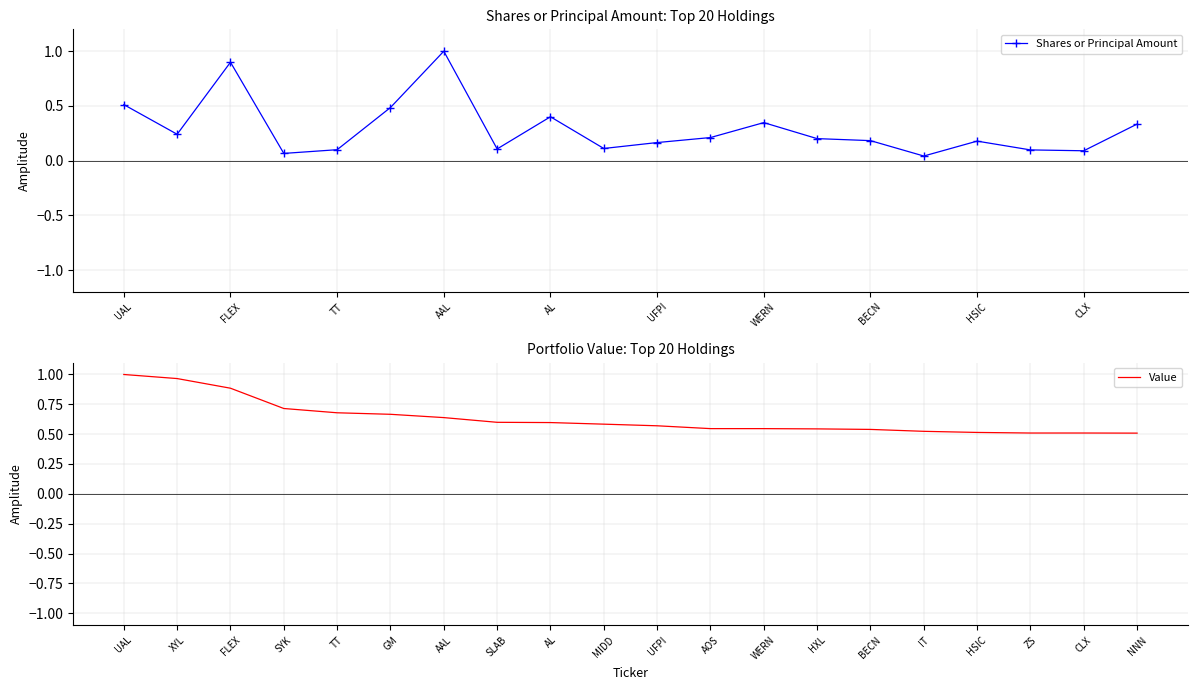

What is the highest value of the Shares or Principal Amount series?

1.0